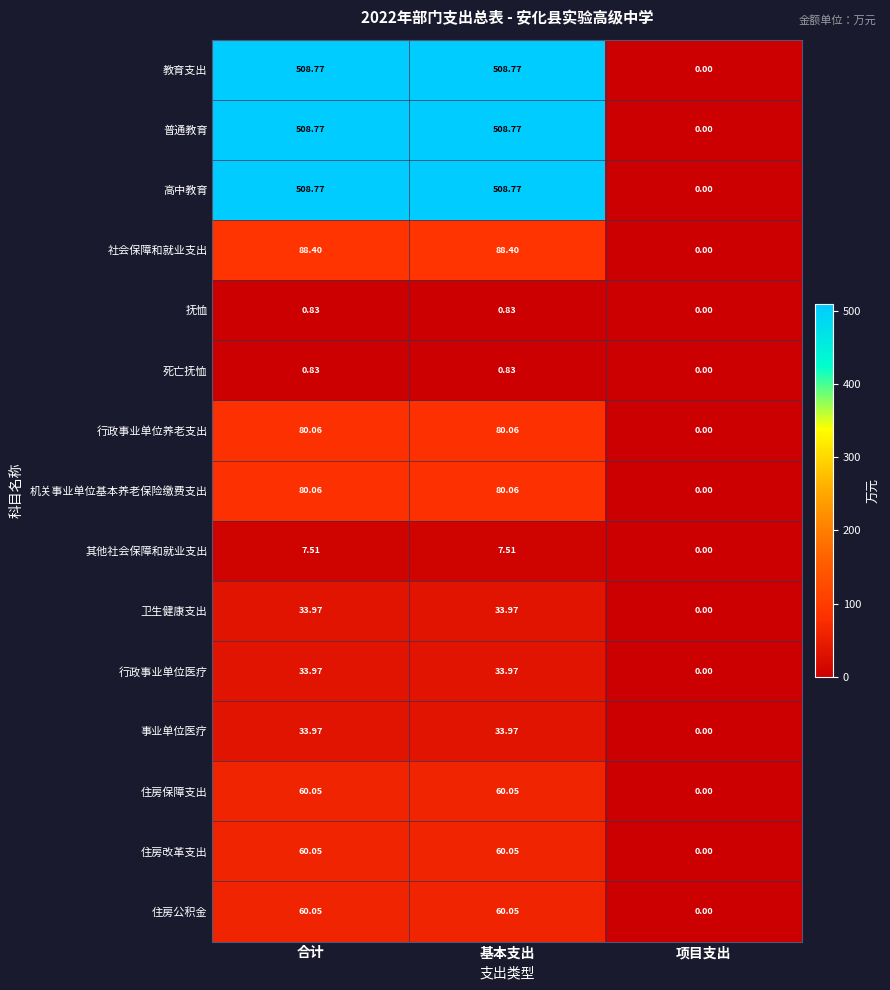

Where is 行政事业单位医疗 nearest to the value 16?

项目支出